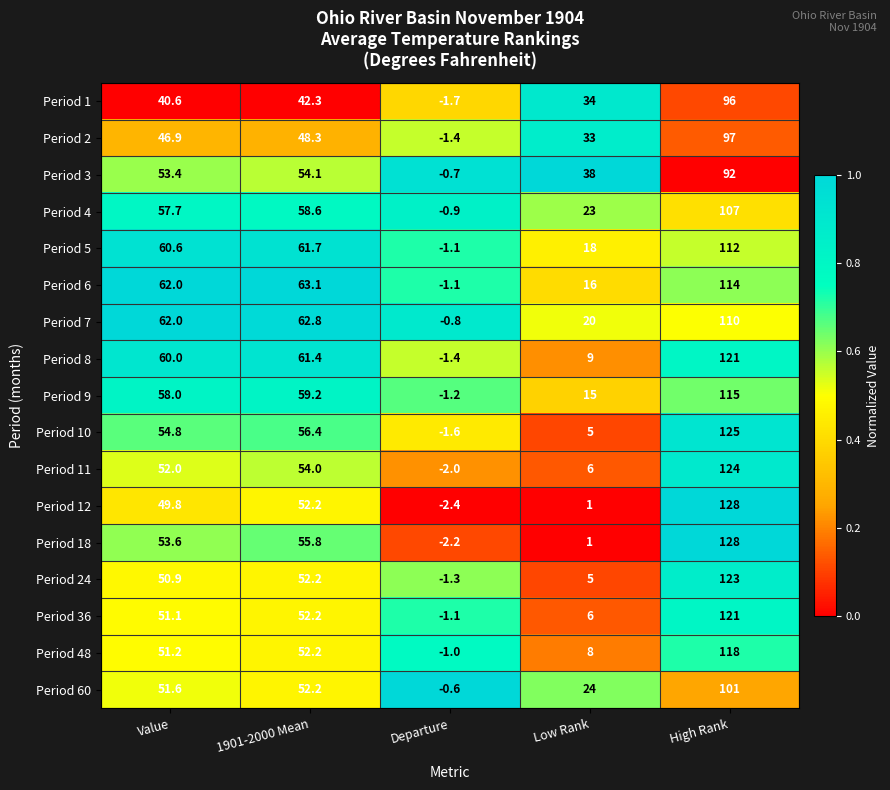

What is the highest value of the Period 1 series?

96.0